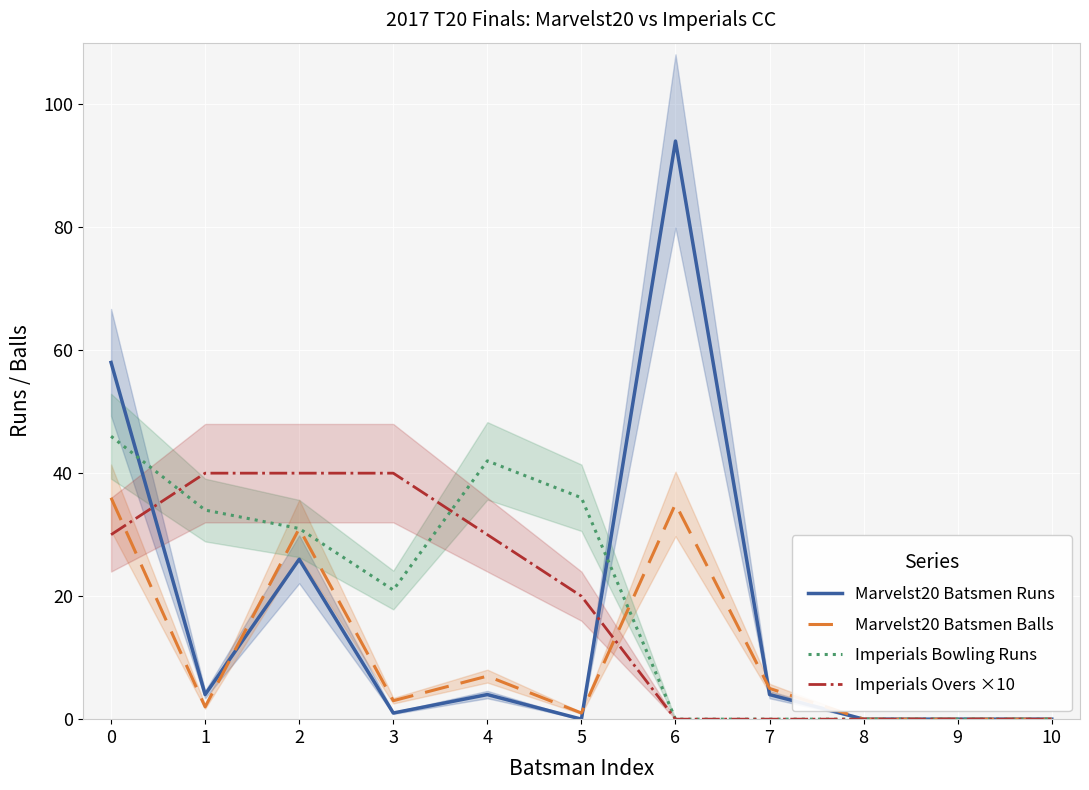

Is this an area chart (filled region under the line)?

No